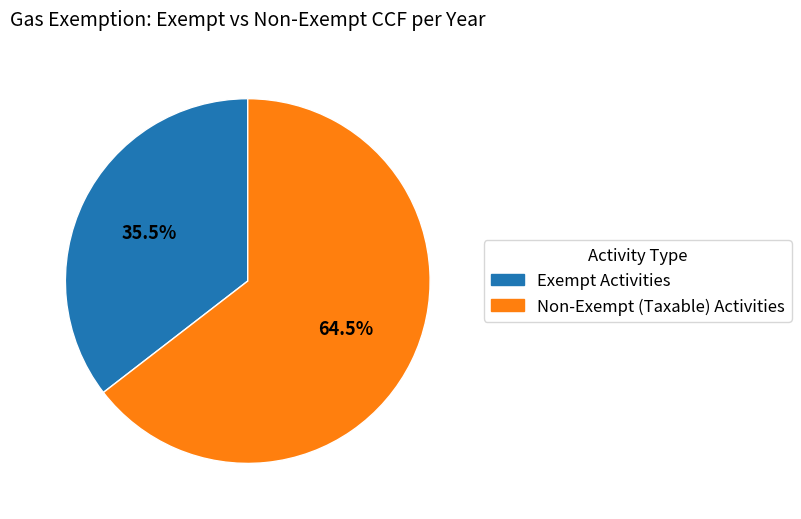

What is the ratio of the value at Non-Exempt (Taxable) Activities to the value at Exempt Activities?

1.8